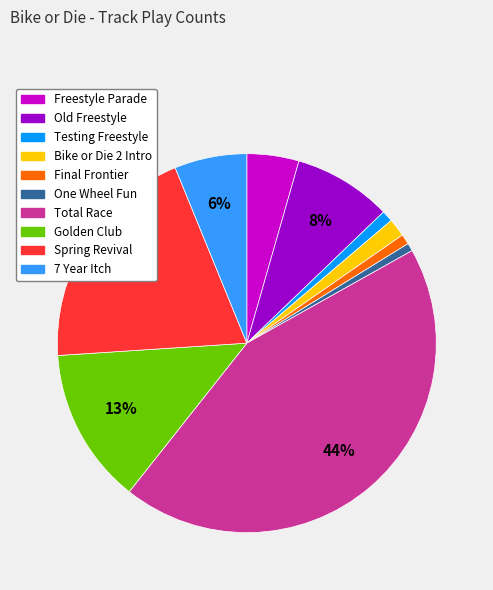

Combined, do Freestyle Parade and Bike or Die 2 Intro account for over 50%?

No